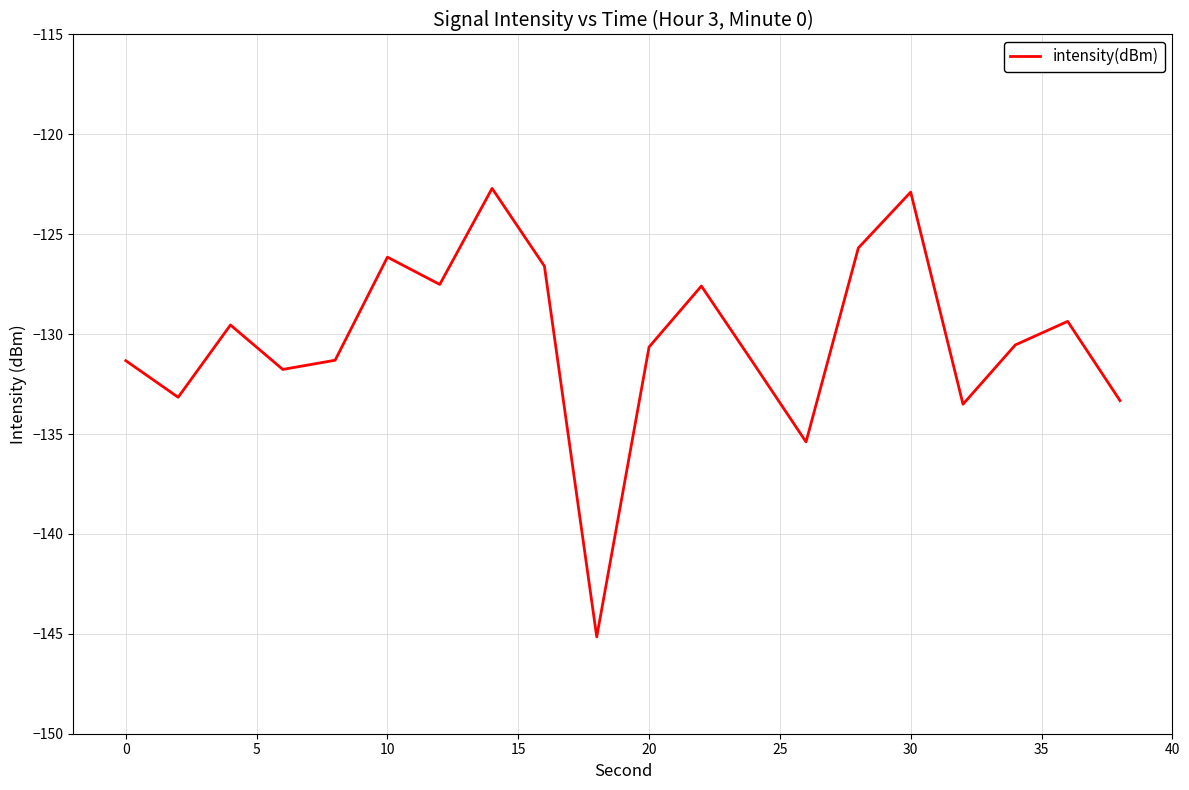

What is the greatest value displayed?

-122.7